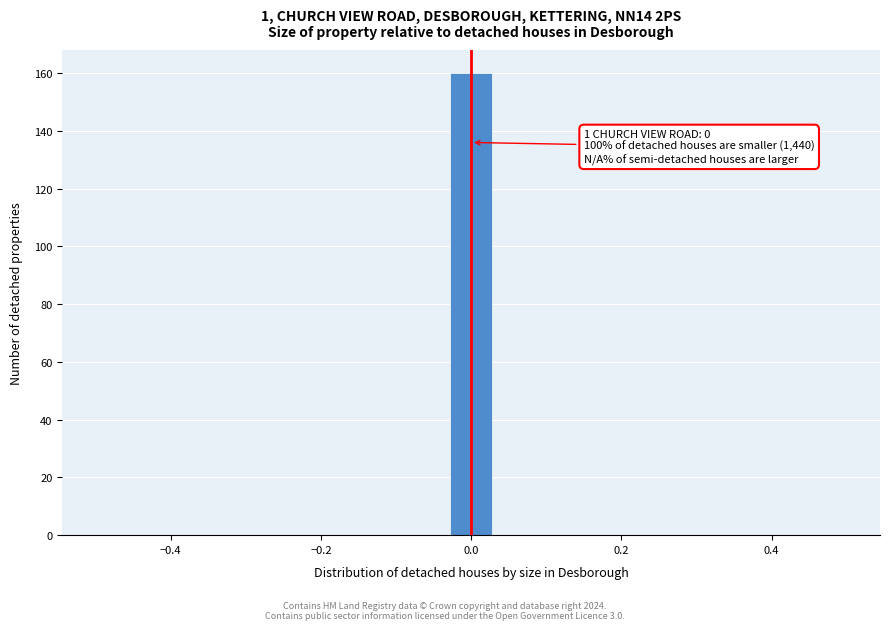

Around what value on the x-axis is the tallest bar? Give the approximate position of its centre, as read against the axis.

0.00